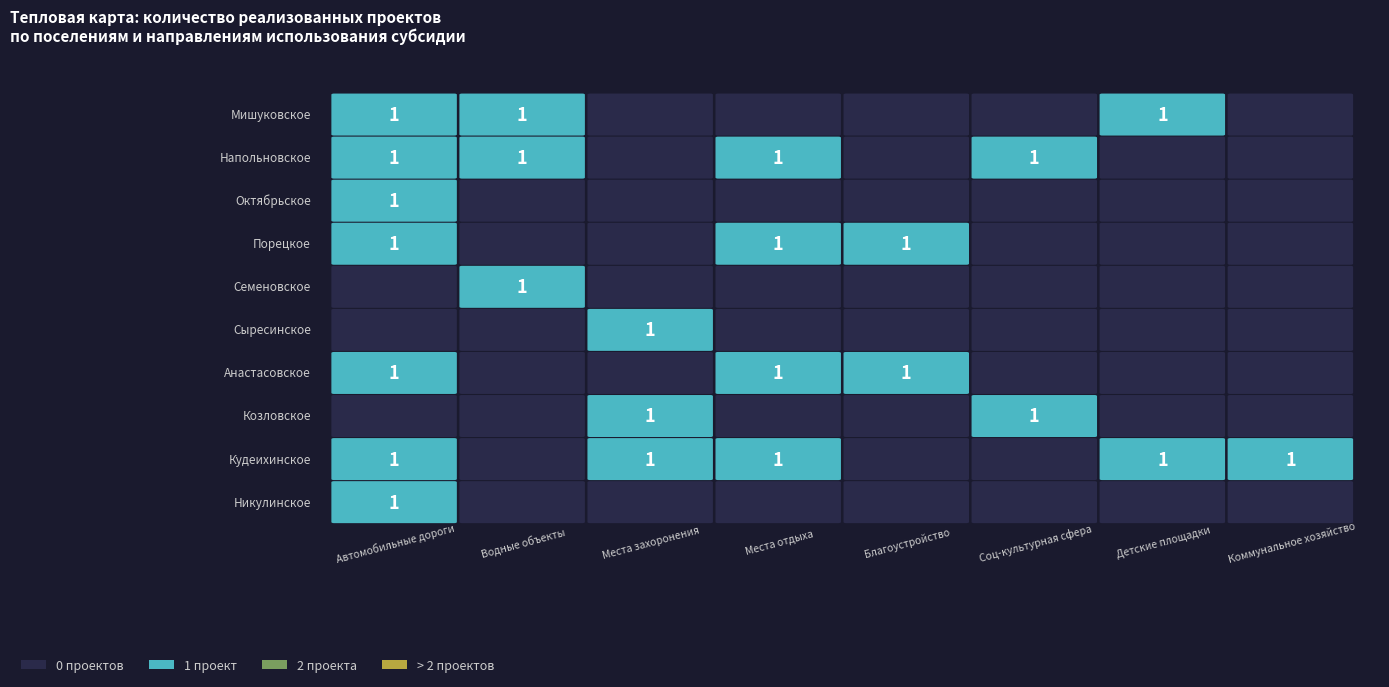

What is the difference between the second highest and second lowest values in the Анастасовское series?

1